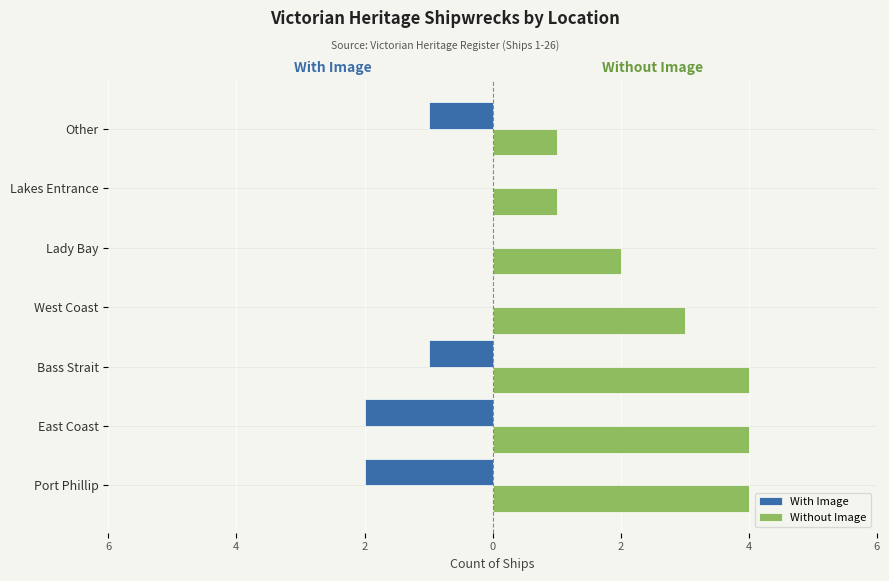

What are all the series names shown in the legend?

With Image, Without Image